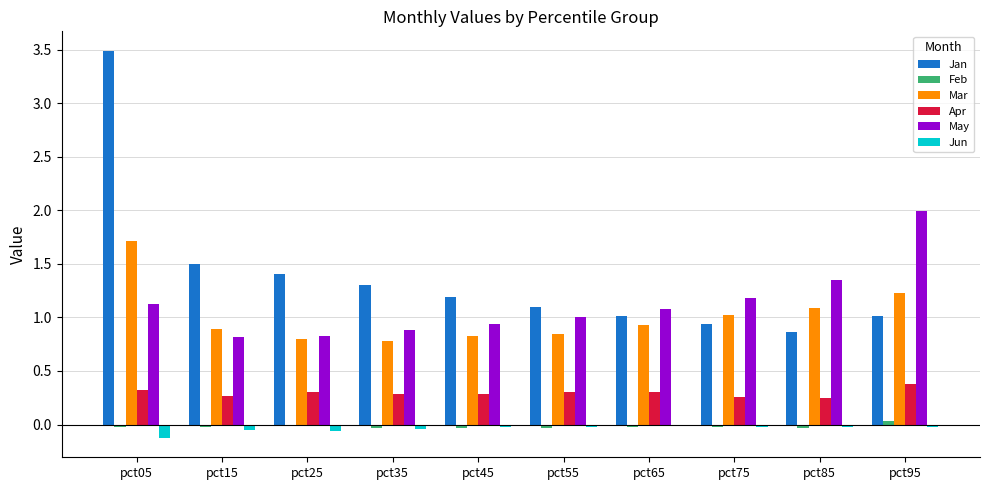

What is the value of the Jan bar at the 6th from the left?

1.1